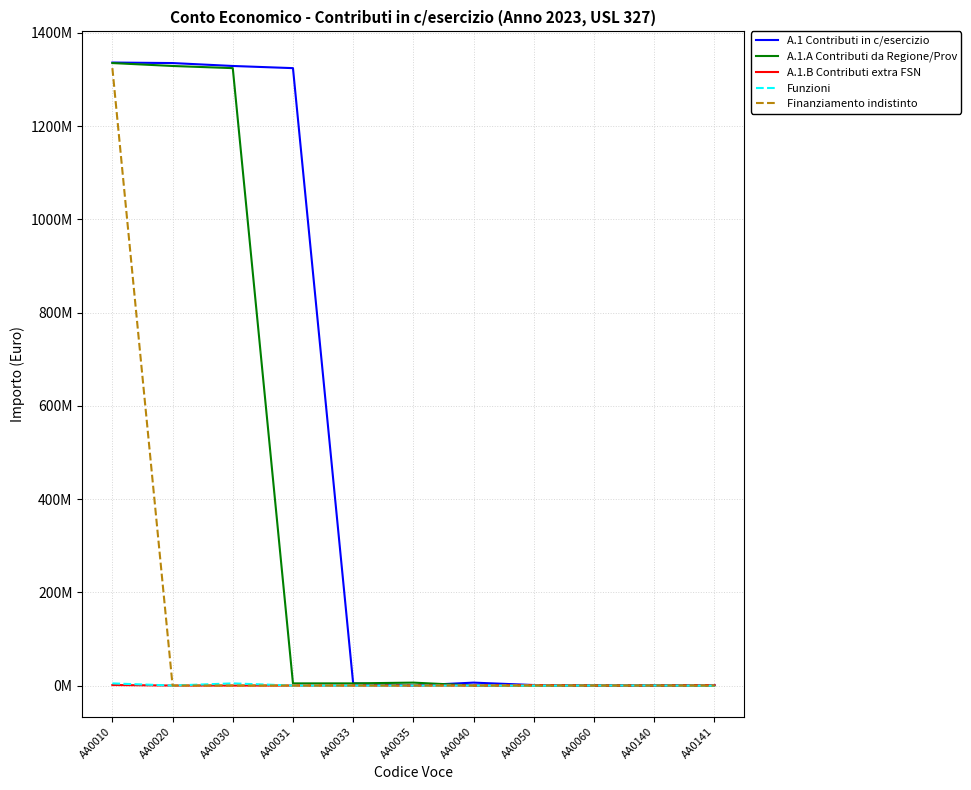

Is this an area chart (filled region under the line)?

No